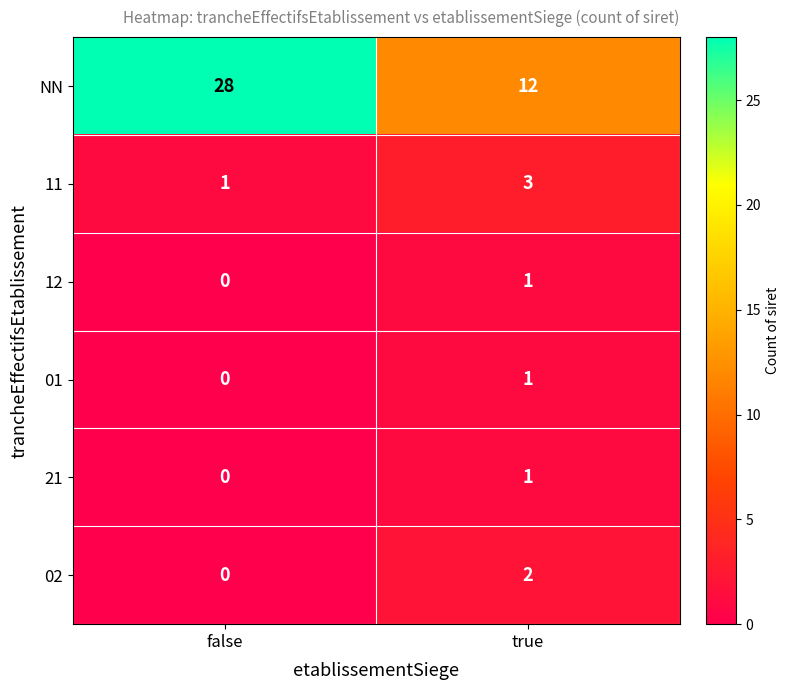

What is the spread (max minus min) of values at true?

11